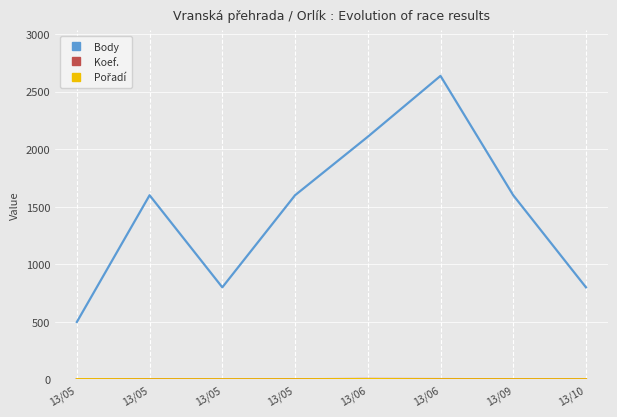

Rank the series by their maximum value, from highest to lowest.

Body, Koef., Pořadí